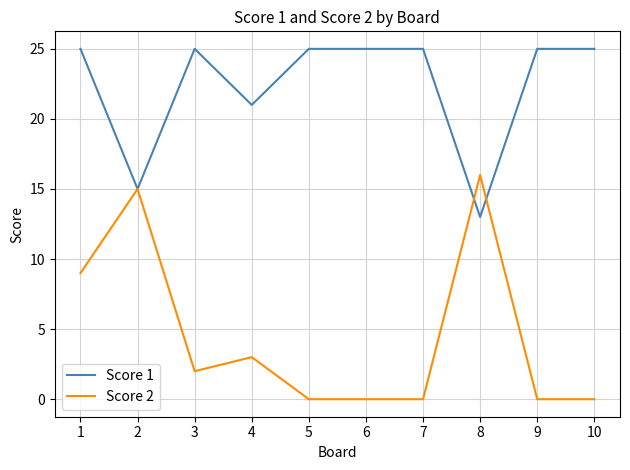

What is the average value of the Score 1 series?

22